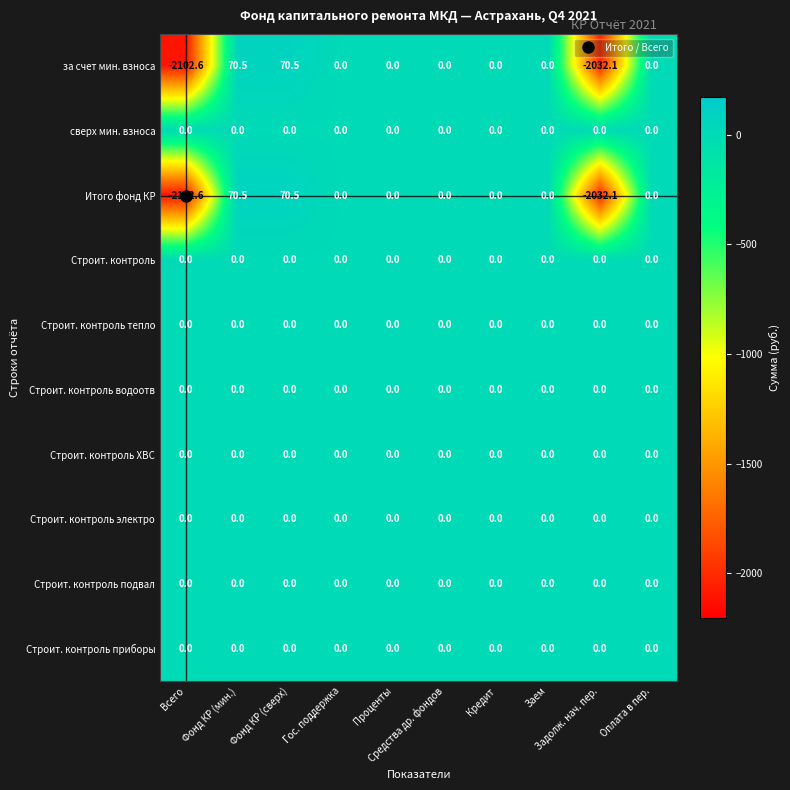

What is the maximum value shown in the chart?

70.5